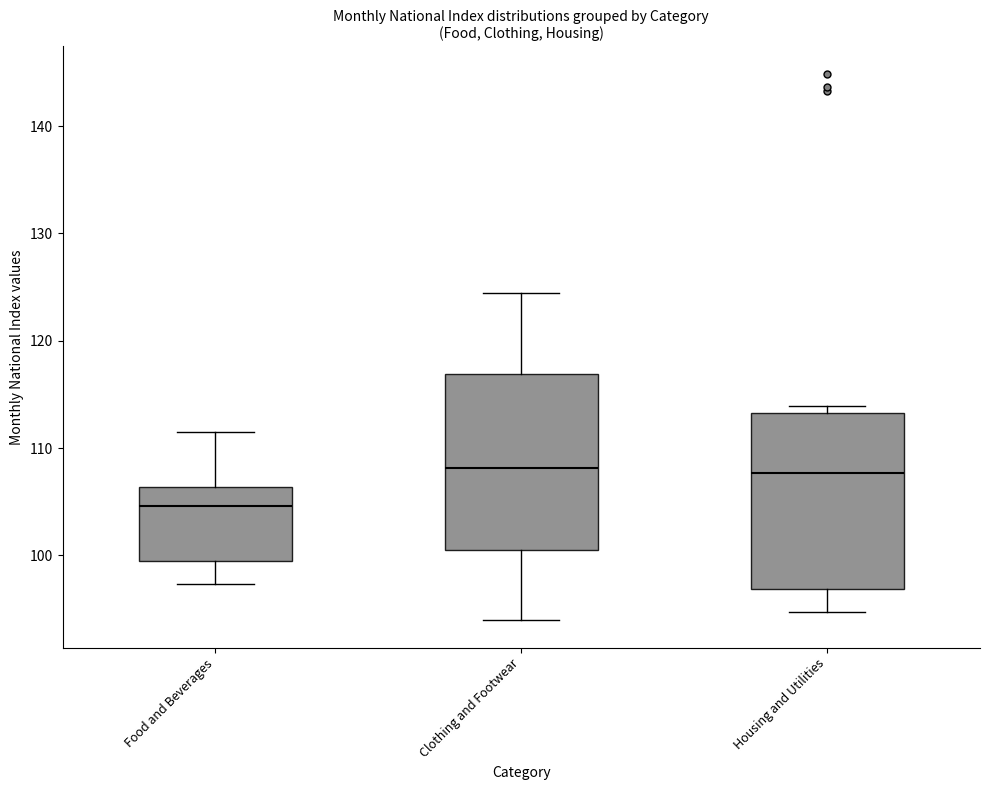

Where does the median line of the box for Food and Beverages sit on the y-axis? The values are not printed on the chart, so give them approximately, as read against the axis.

105